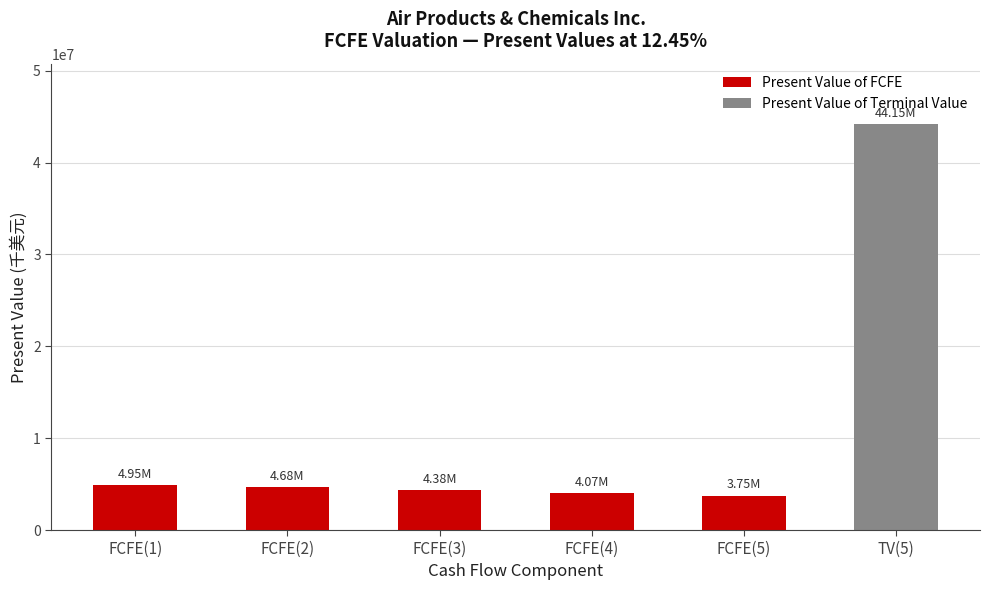

What is the smallest value displayed?

3754000